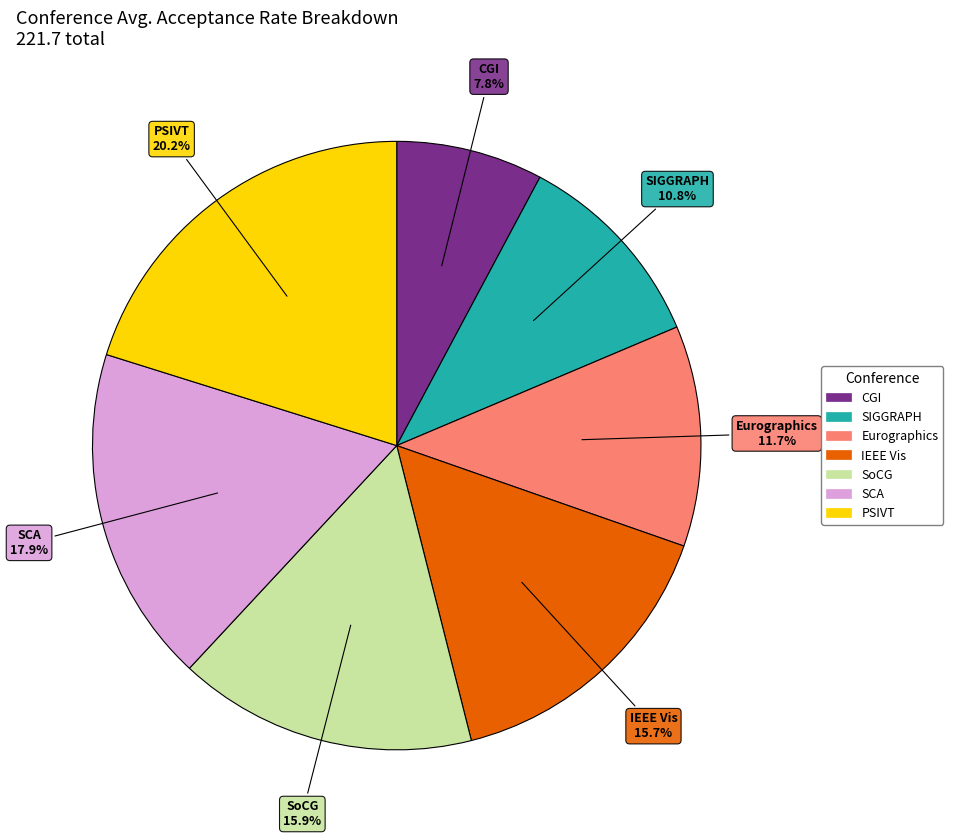

What is the smallest slice in the pie chart?

CGI